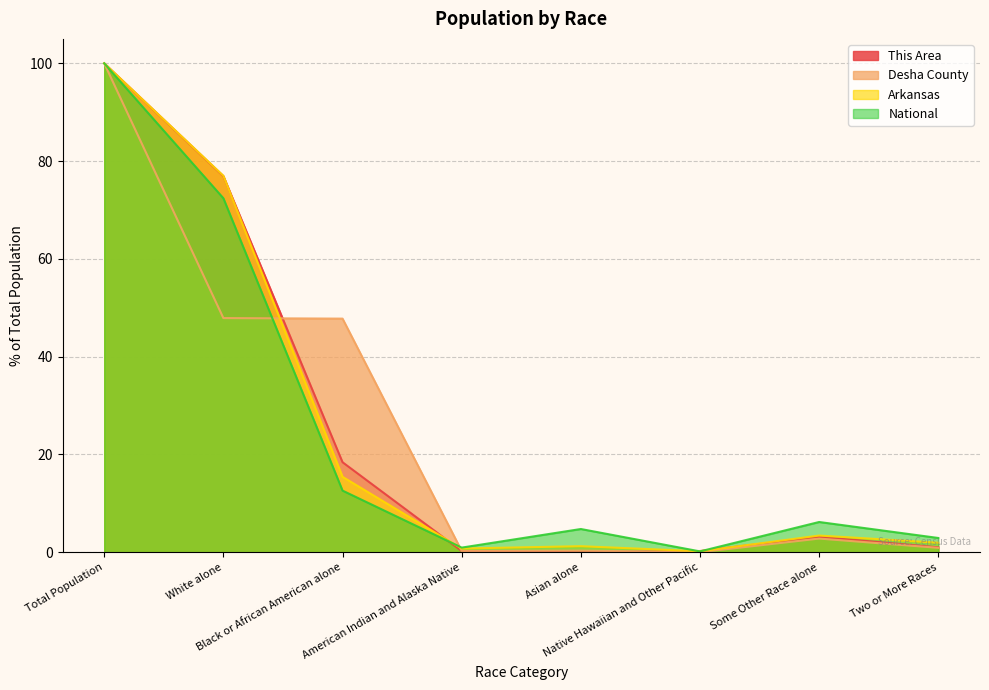

True or false: This Area has a value of 76.9 at White alone.

True